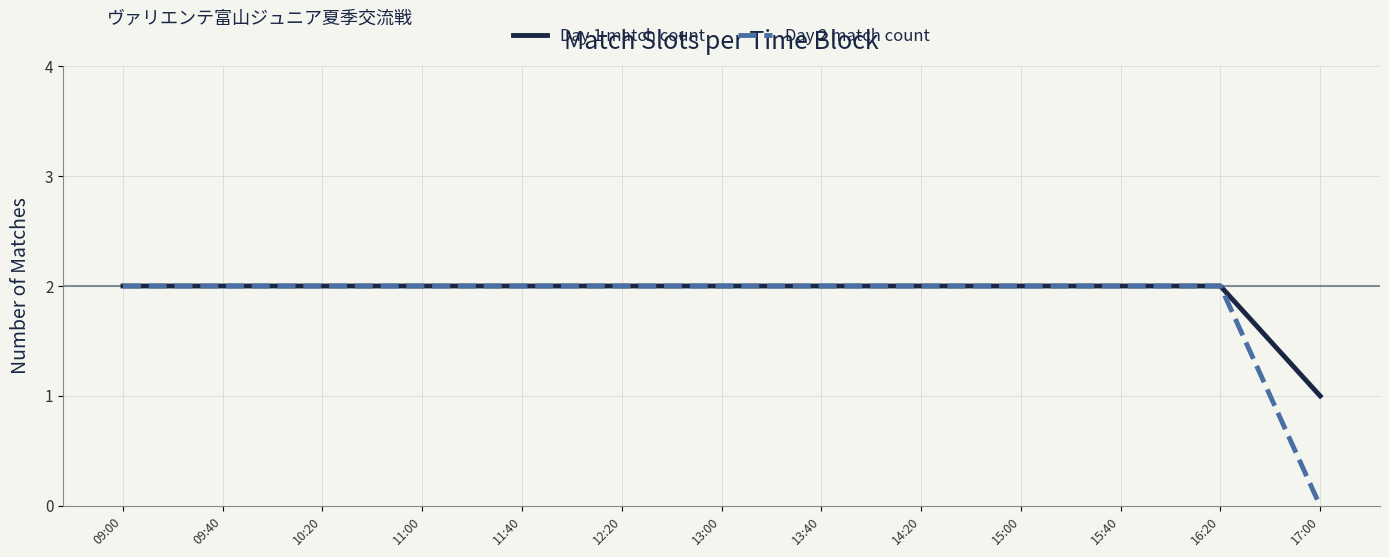

Which series has the largest range (max minus min)?

Day 2 match count